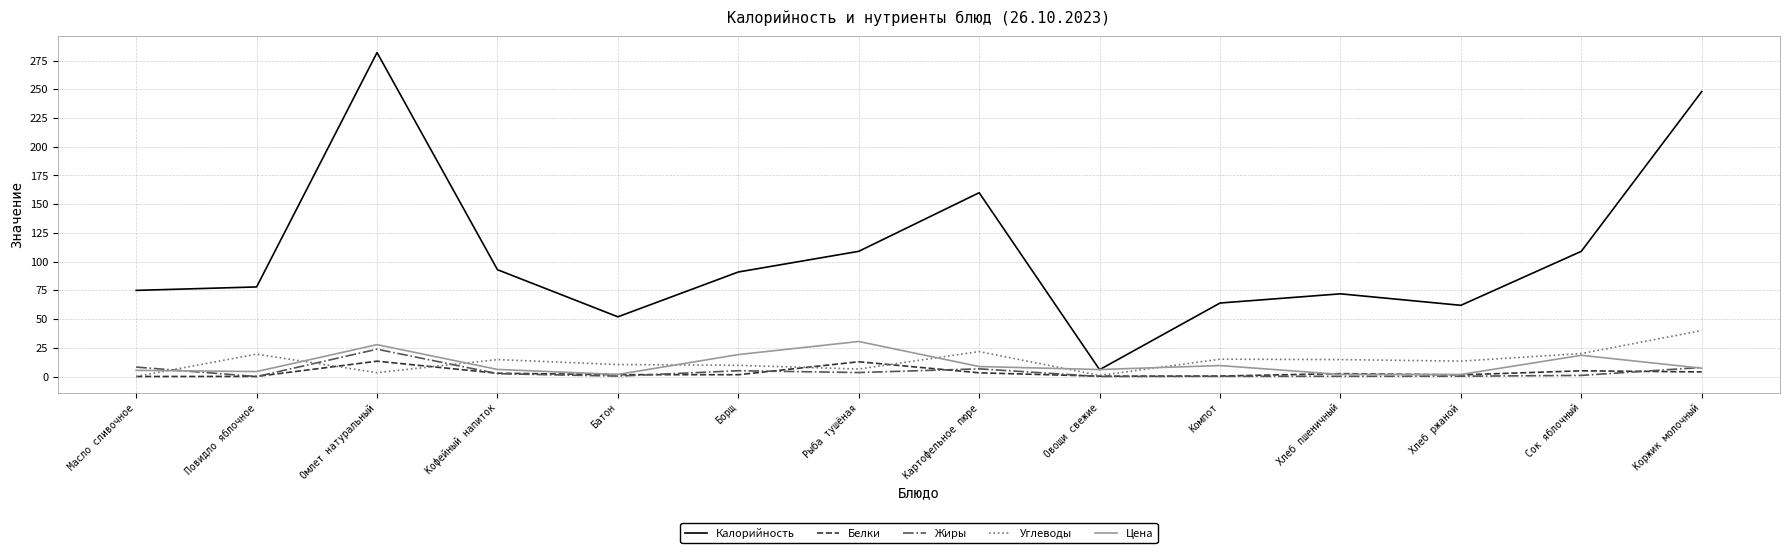

Is the value of Цена at Компот greater than the value of Калорийность at Борщ?

No